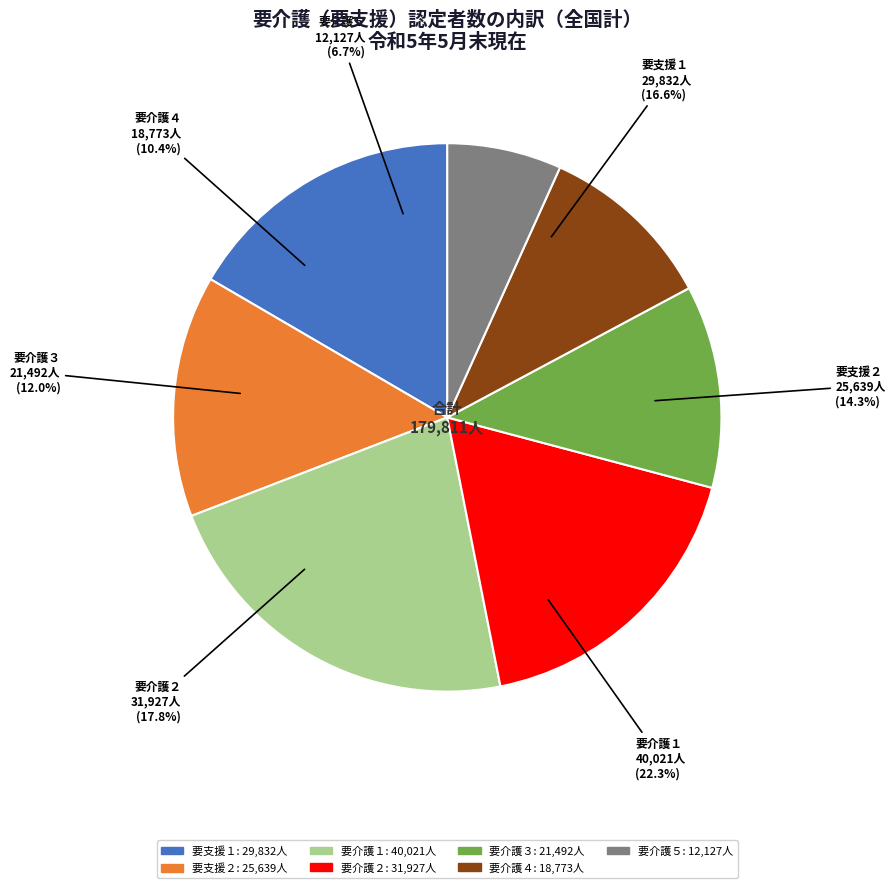

Between 要介護４ and 要介護１, which is larger?

要介護１